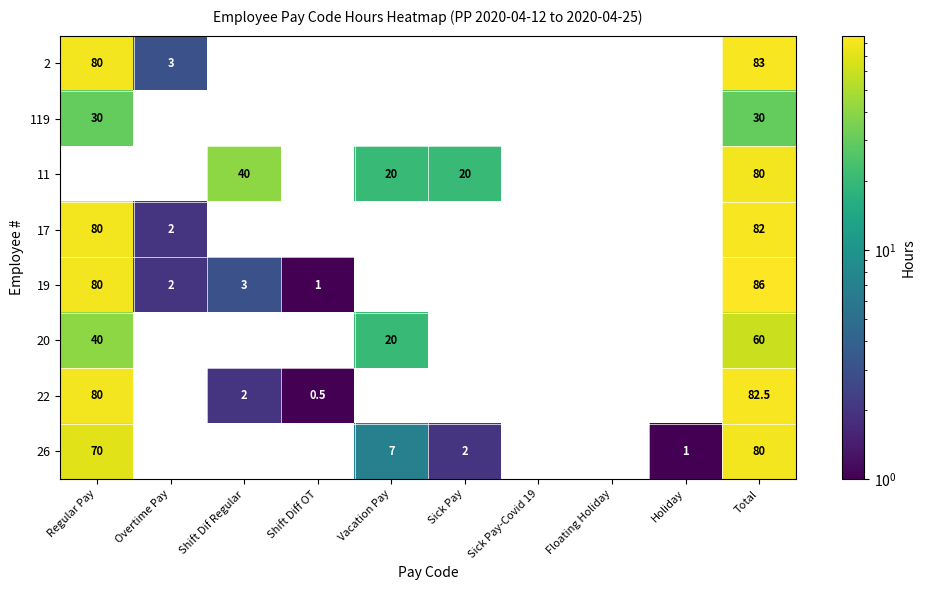

What is the total value across all series at Sick Pay?

22.0